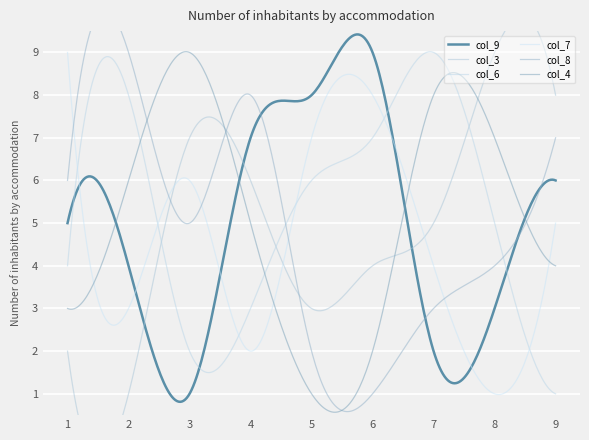

What is the difference between the maximum and minimum values in the col_3 series?

8